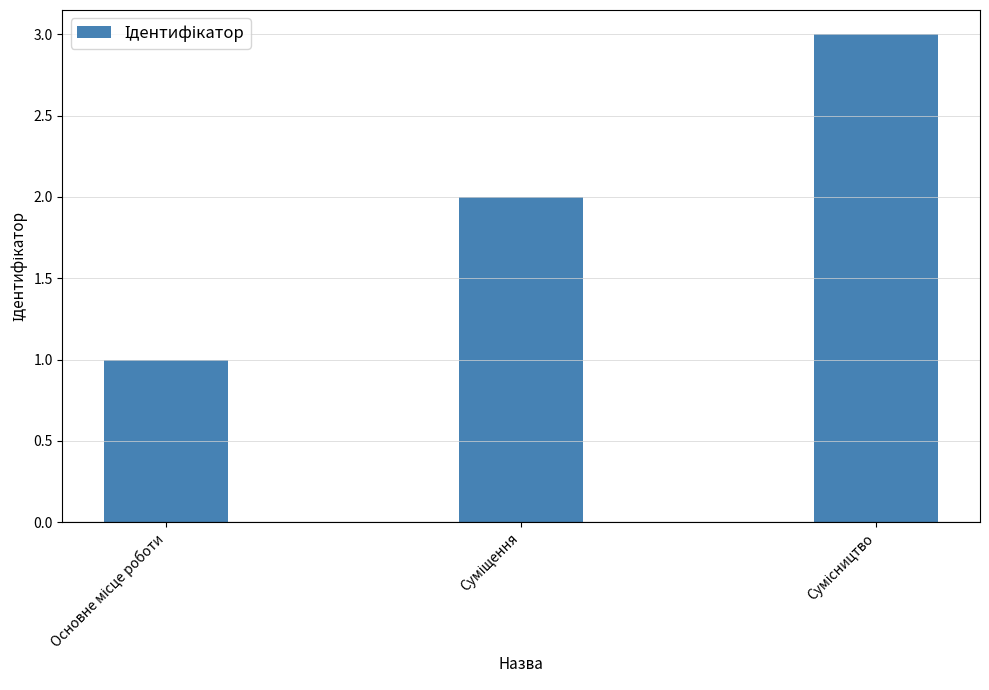

What is the greatest value displayed?

3